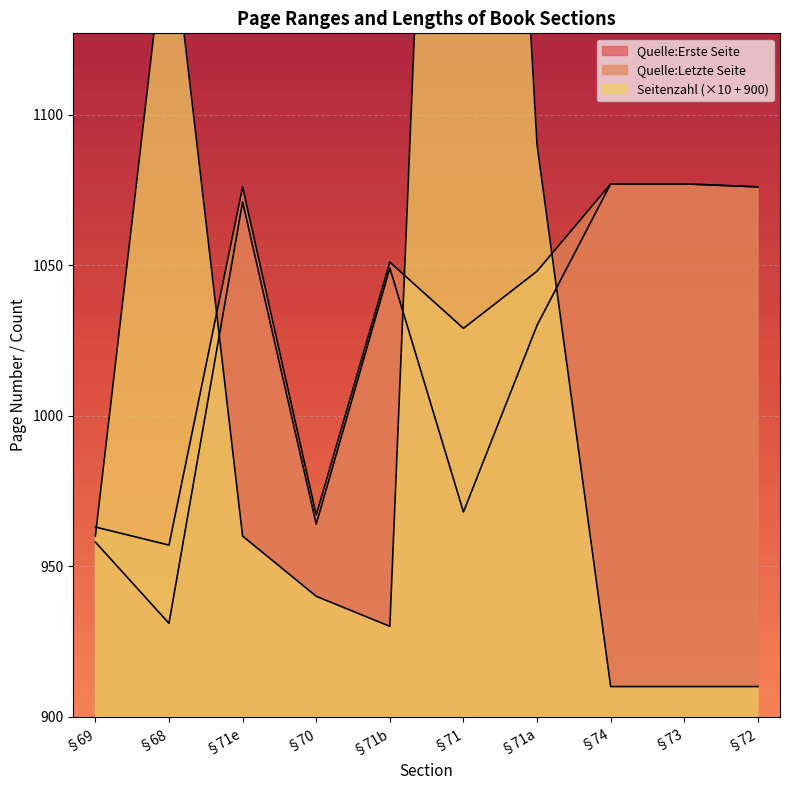

What is the minimum value shown in the chart?

910